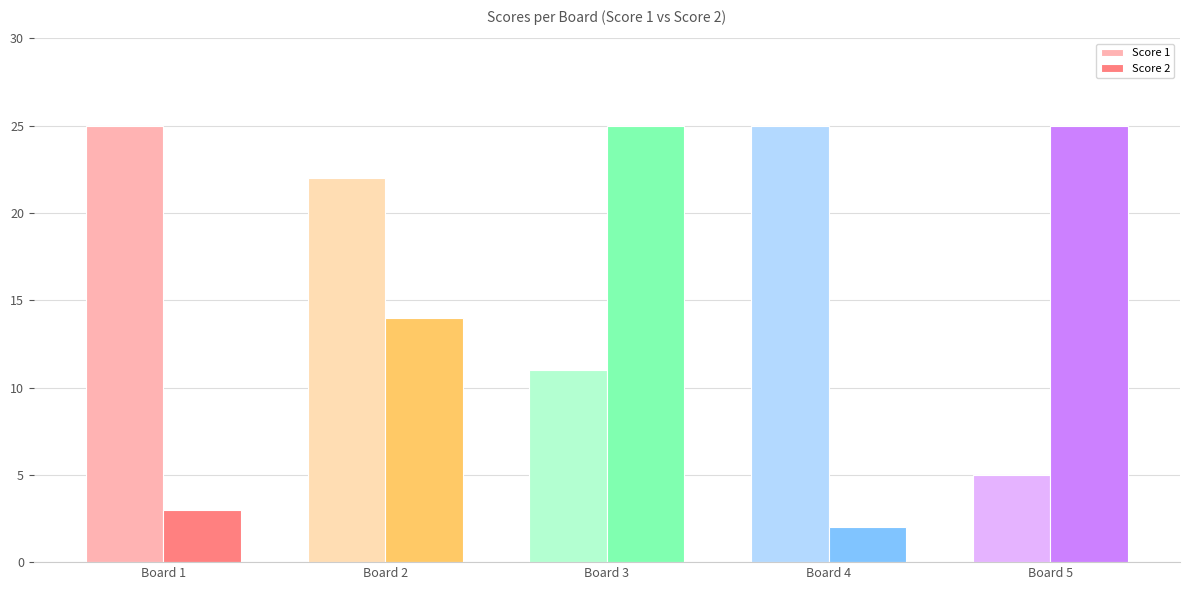

Are the bars horizontal?

No